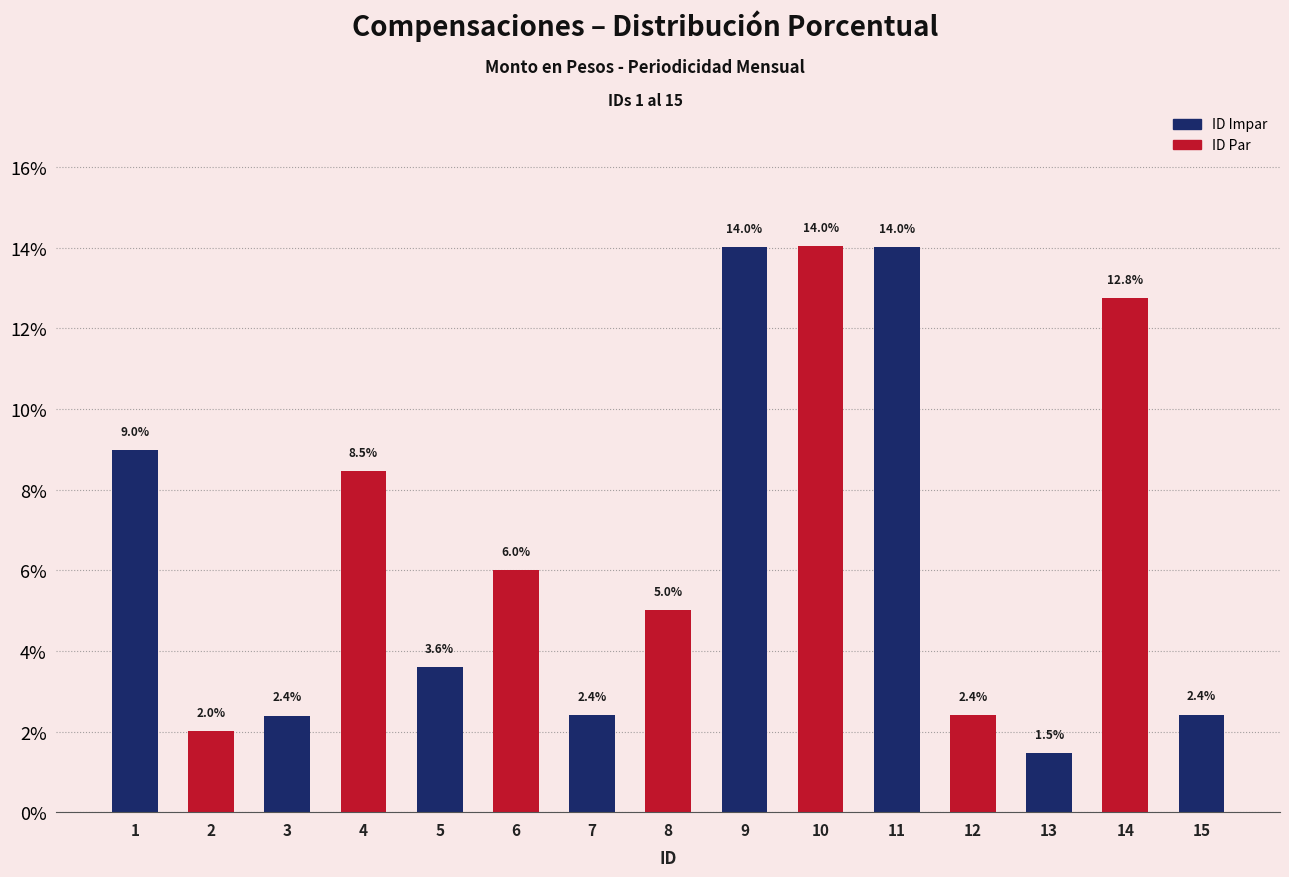

How many values exceed 5?

8